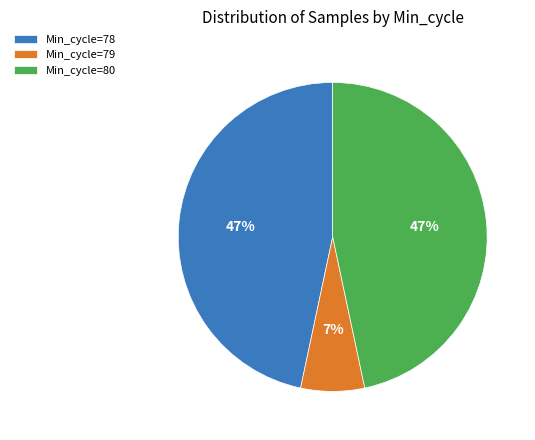

How many slices are in this pie chart?

3